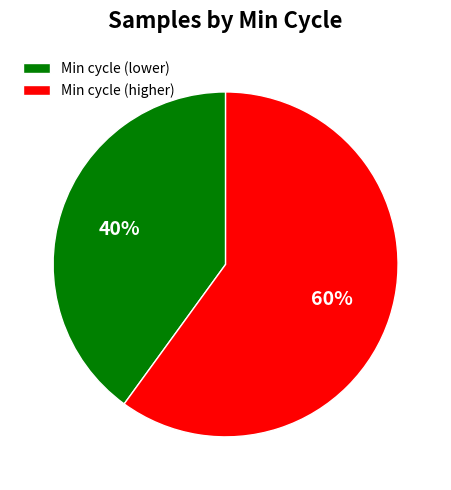

To the nearest percent, what is the combined percentage of Min cycle (lower) and Min cycle (higher)?

100%